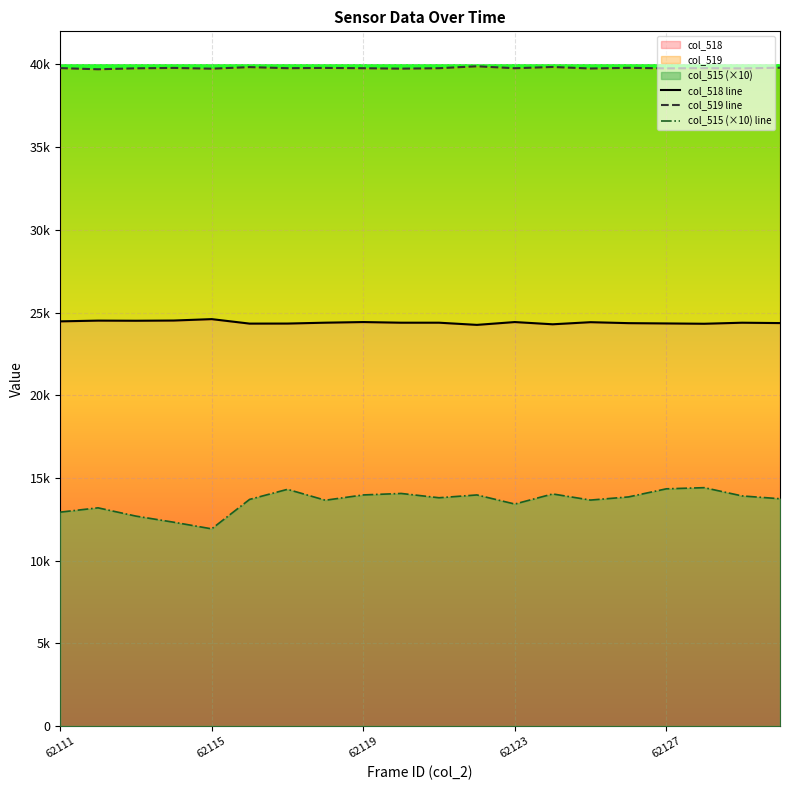

Which series has the largest total across all categories?

col_519 line